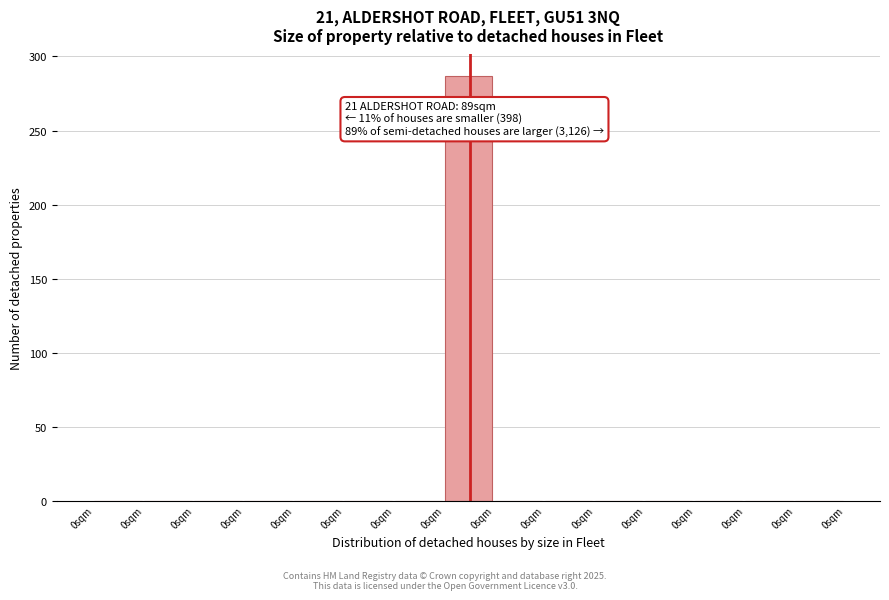

Count the number of values greater than 0.

1